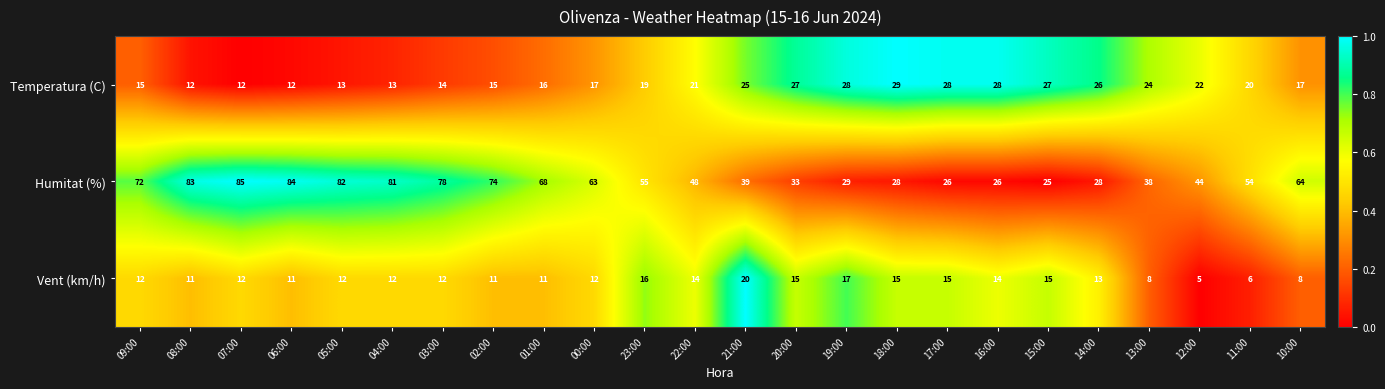

What is the difference between the highest and lowest values at 00:00?

51